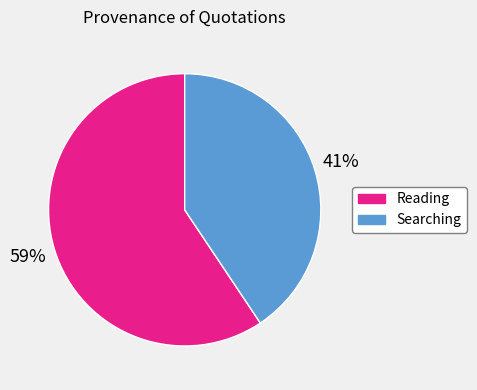

Does any single category account for the majority?

Yes